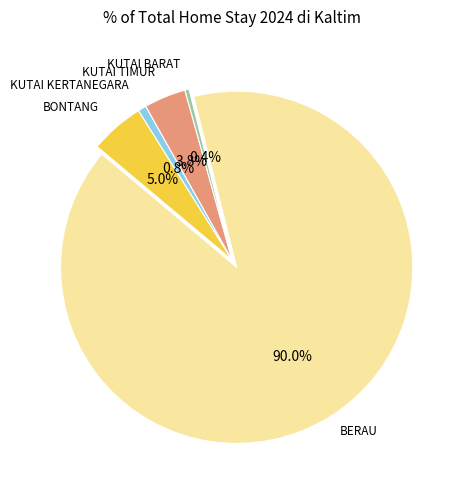

Is there a majority slice in this chart?

Yes